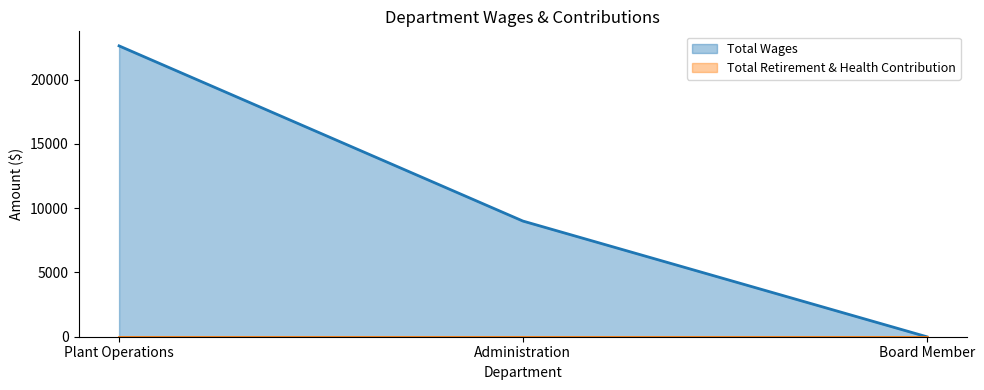

What is the sum of all values?

31630